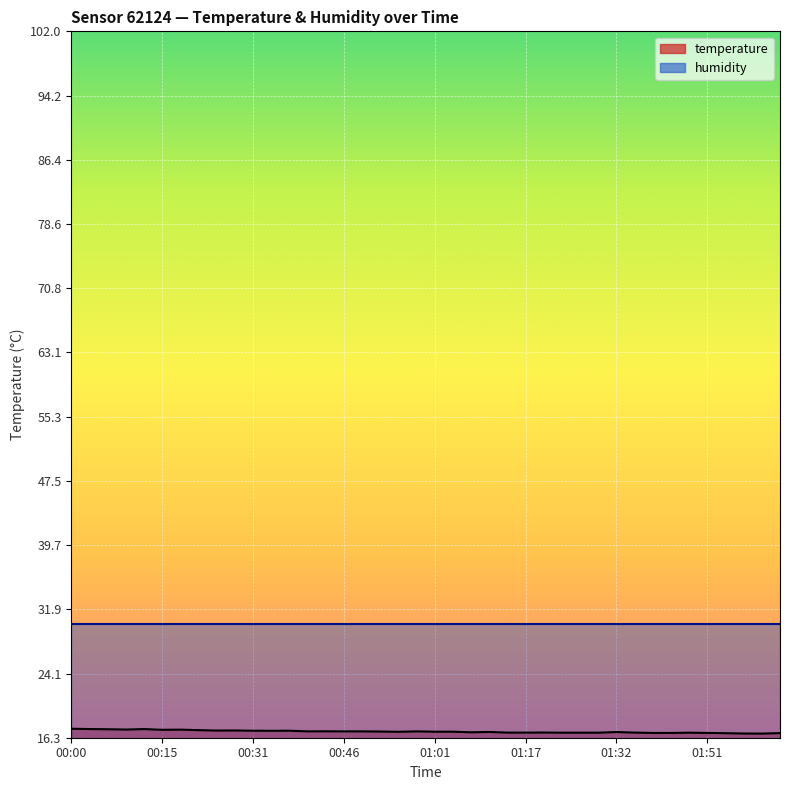

List the labels in order of value, largest first.

00:00, 00:03, 00:12, 00:06, 00:09, 00:18, 00:15, 00:21, 00:28, 00:24, 00:31, 00:37, 00:34, 00:43, 00:40, 00:46, 00:49, 00:58, 00:52, 01:01, 01:05, 00:55, 01:11, 01:32, 01:08, 01:20, 01:14, 01:17, 01:35, 01:23, 01:26, 01:29, 01:47, 01:41, 01:44, 01:51, 02:03, 01:54, 01:57, 02:00